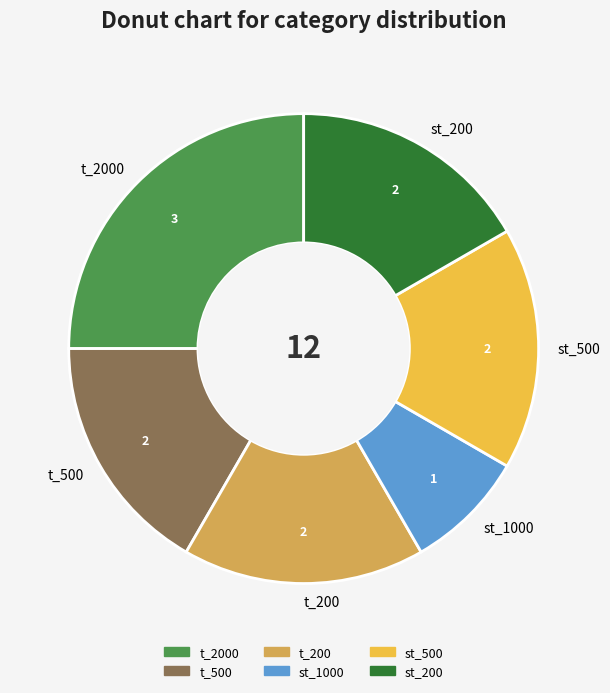

What is the ratio of the value at t_500 to the value at st_200?

1.0